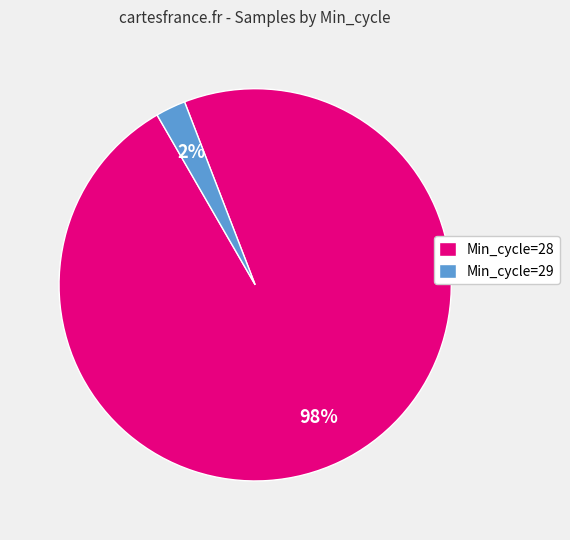

Rank the categories by value from lowest to highest.

Min_cycle=29, Min_cycle=28